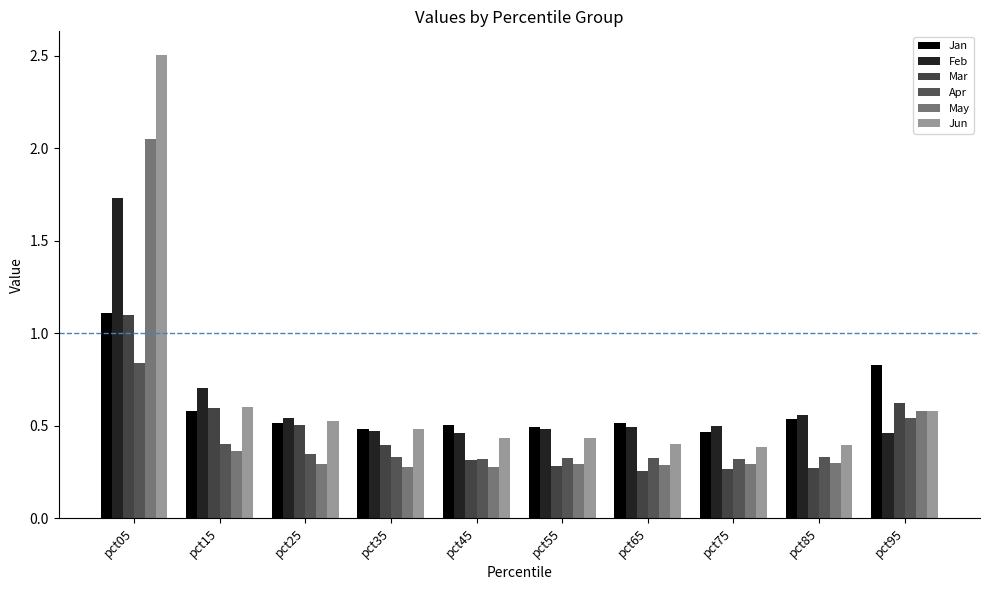

Between pct05 and pct65, which is larger?

pct05